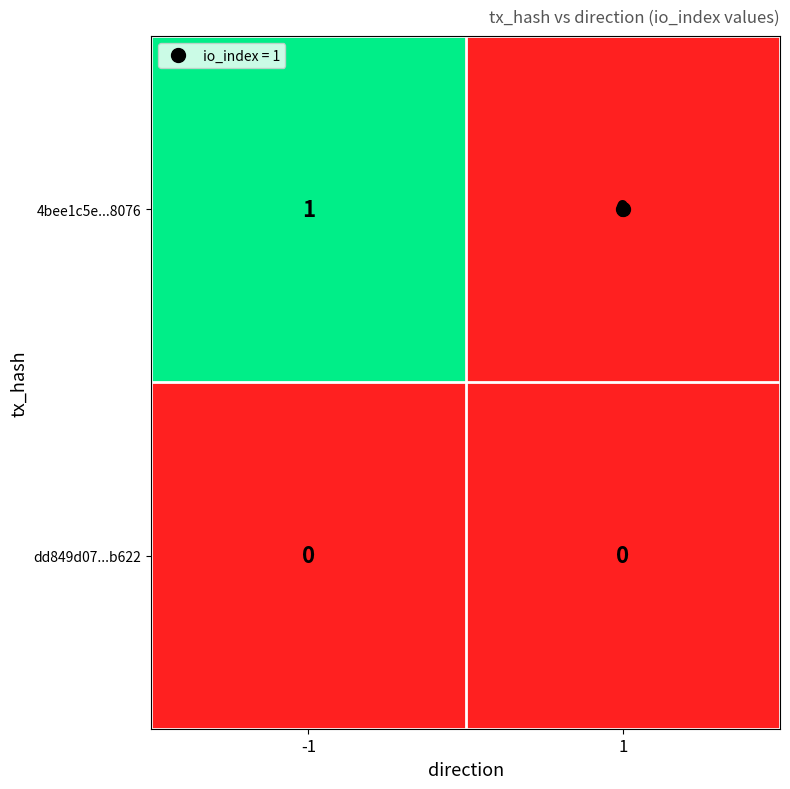

Is it true that 4bee1c5e...8076 equals 1 at 1?

False